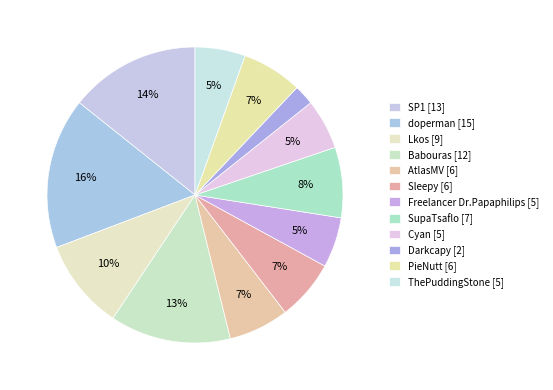

What percentage is NOT represented by Cyan?

94.5%